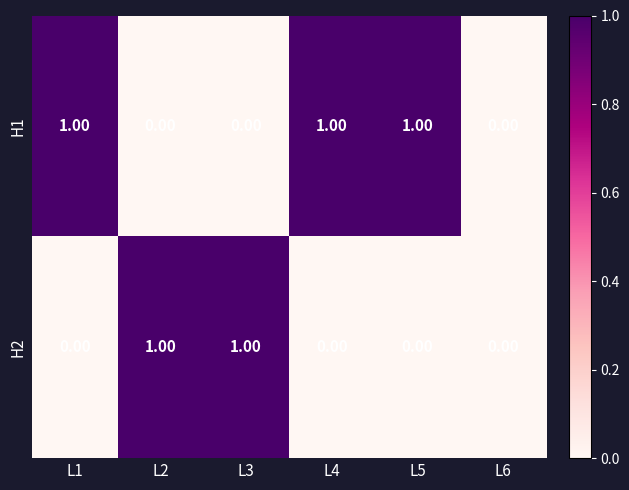

Between L3 and L6, which series saw the biggest shift?

H2